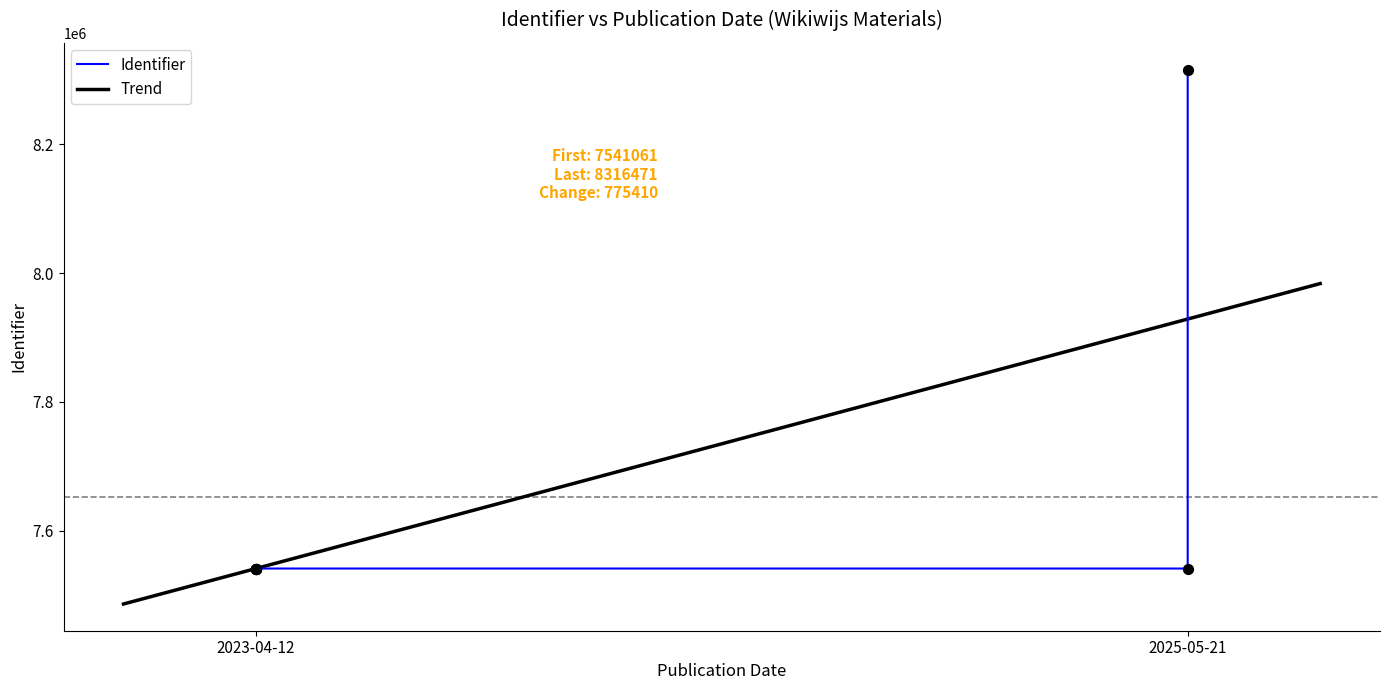

What is the ratio of the value at 2023-04-12 to the value at 2023-04-12?

1.0